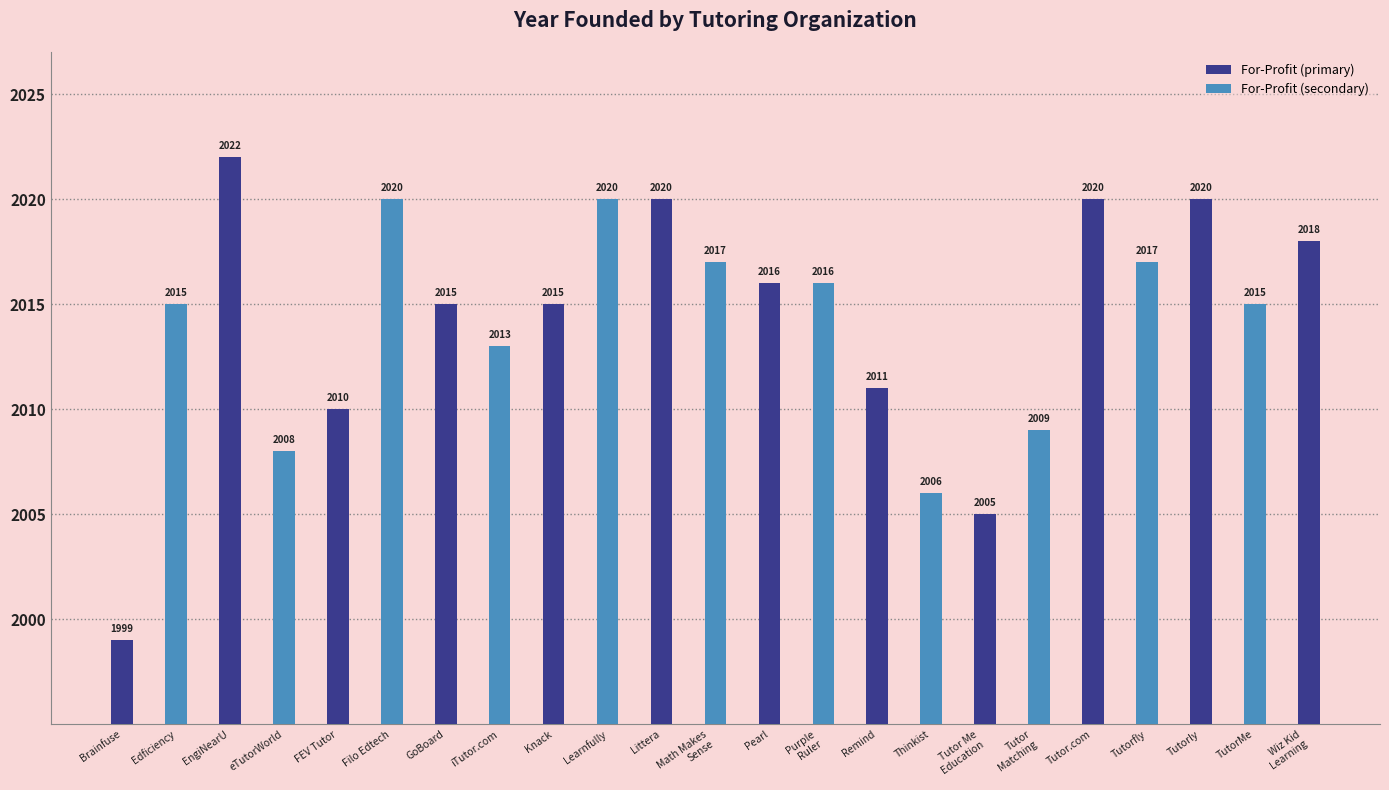

Is it true that the value at Tutorly is 2973?

False